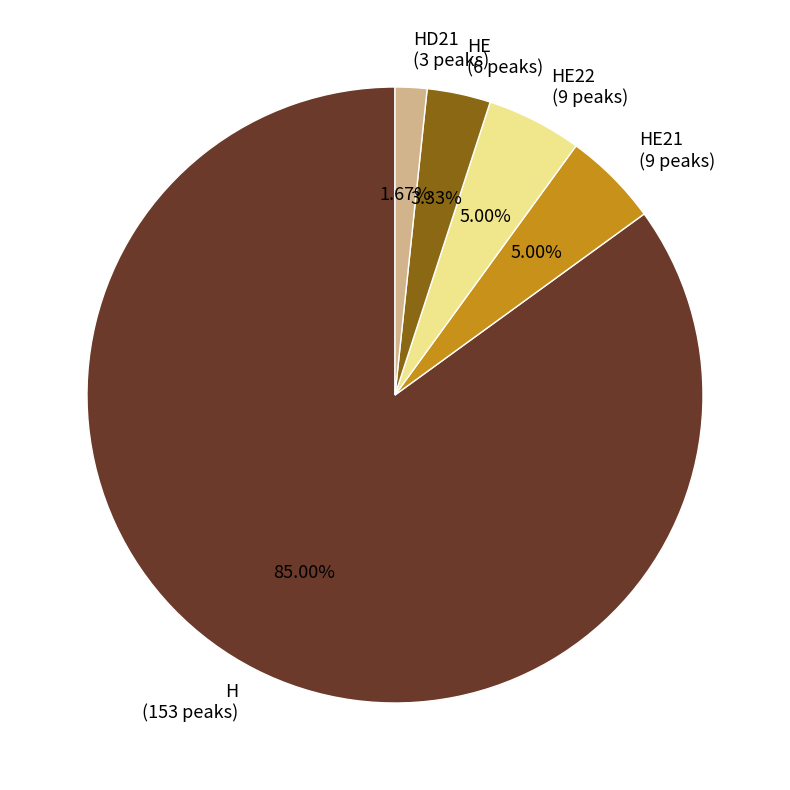

Which has a higher value, HD21 or HE21?

HE21